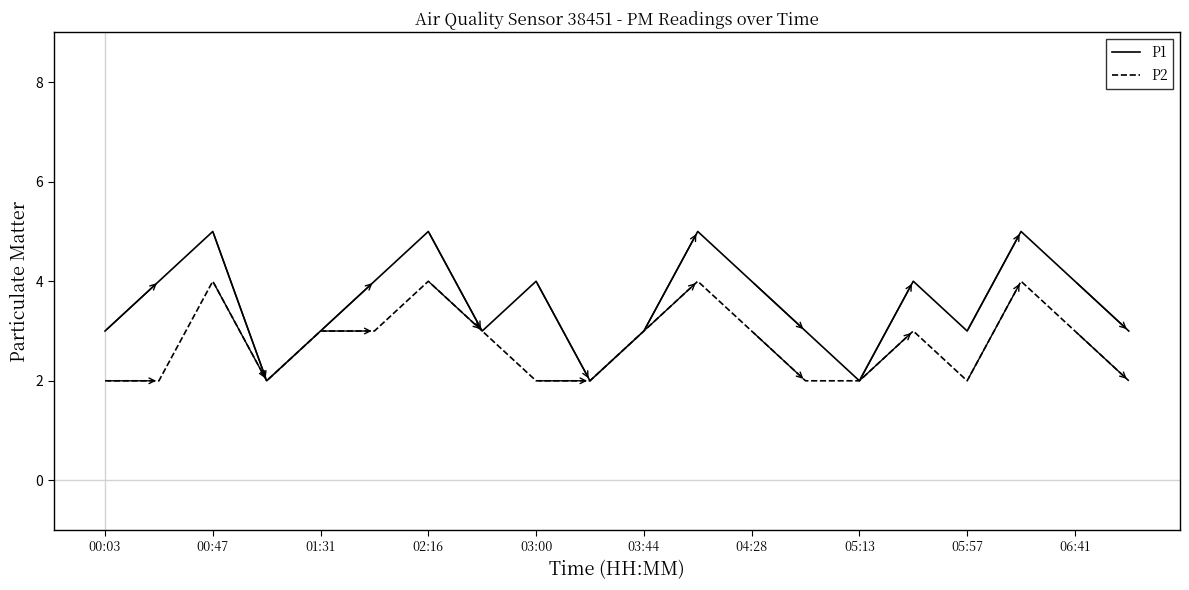

Rank the series by their maximum value, from lowest to highest.

P2, P1